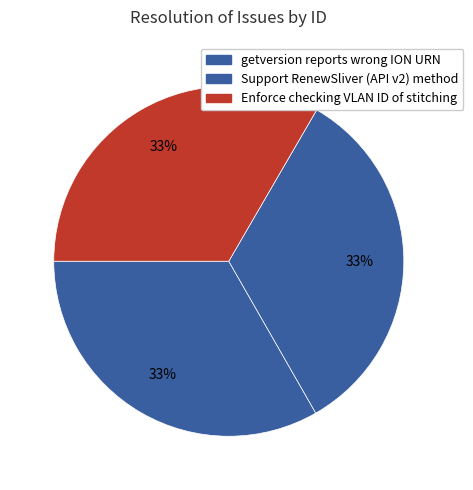

How many slices are in this pie chart?

3